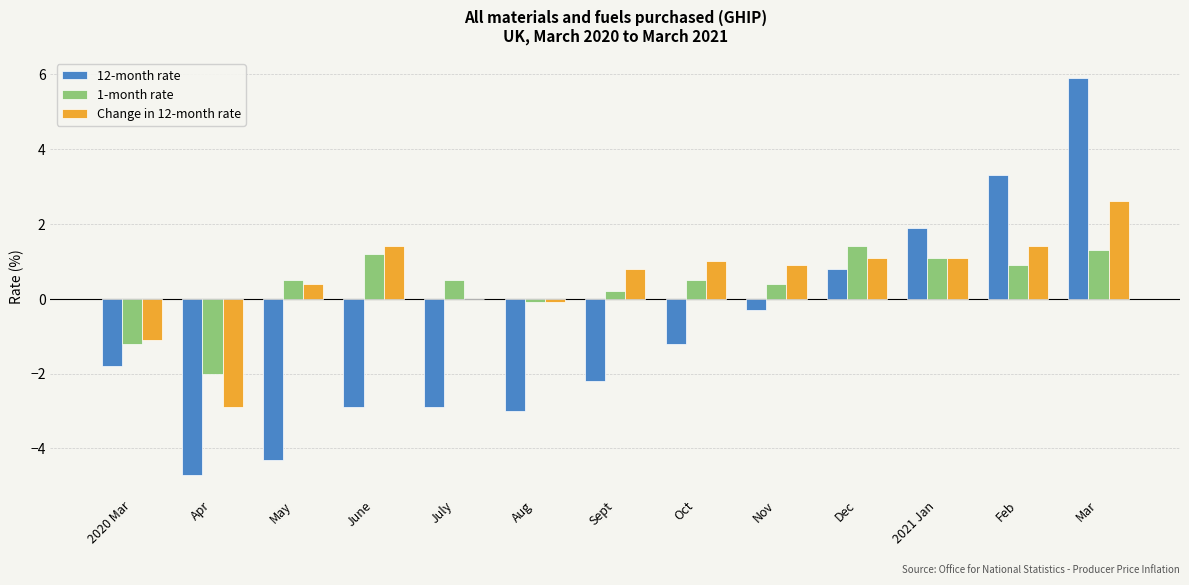

Is the value of 12-month rate at Dec greater than the value of 1-month rate at Sept?

Yes